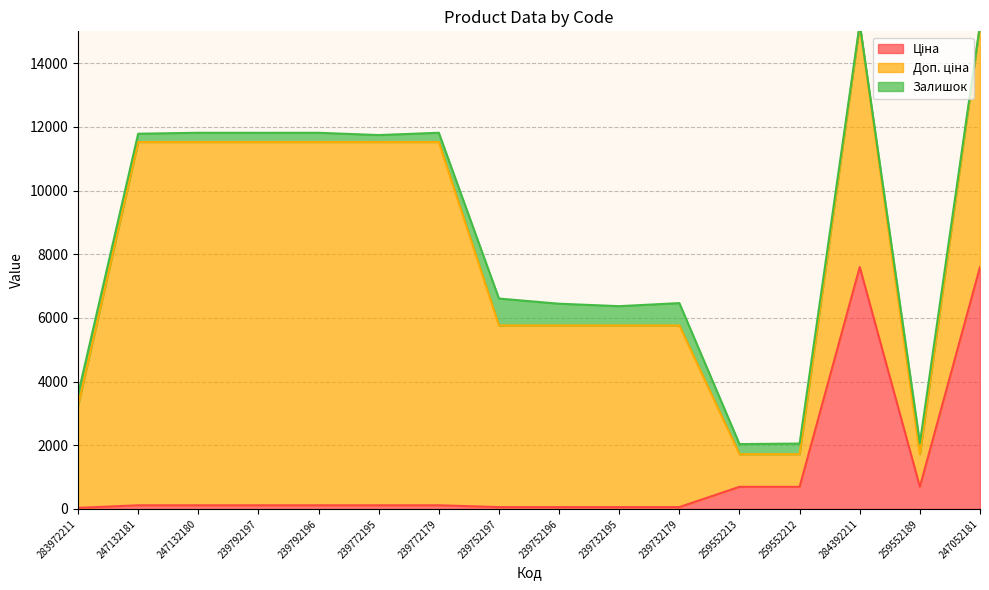

Does the chart have visible grid lines?

Yes